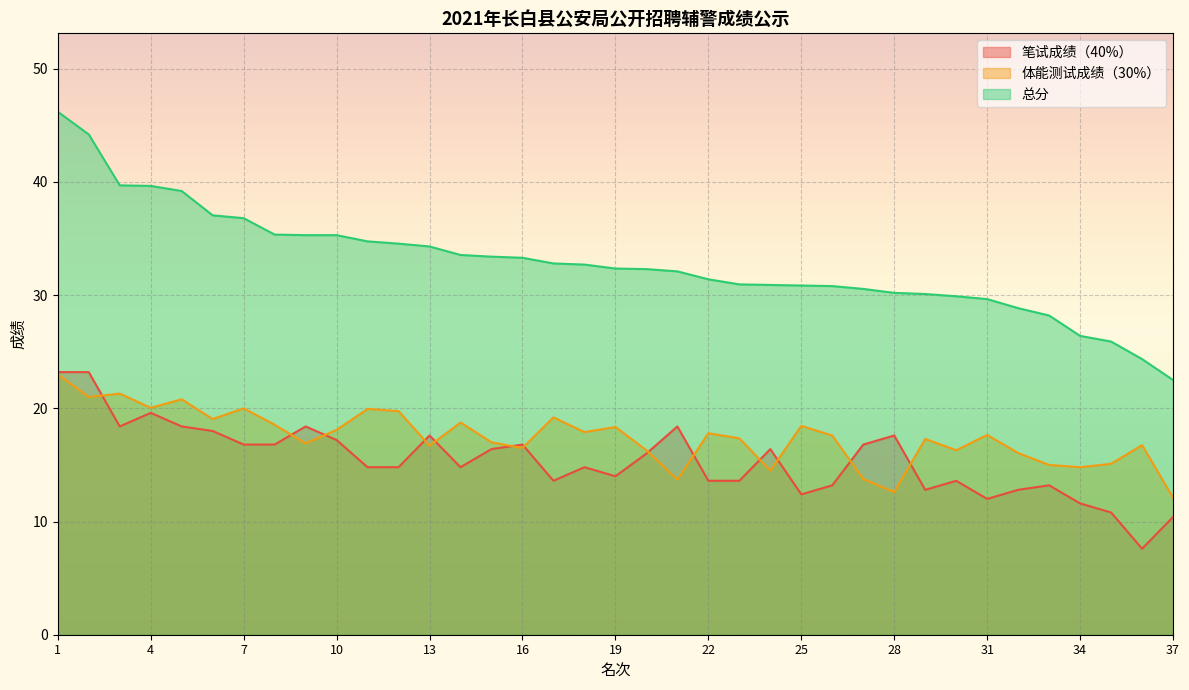

Which series has the largest total across all categories?

总分